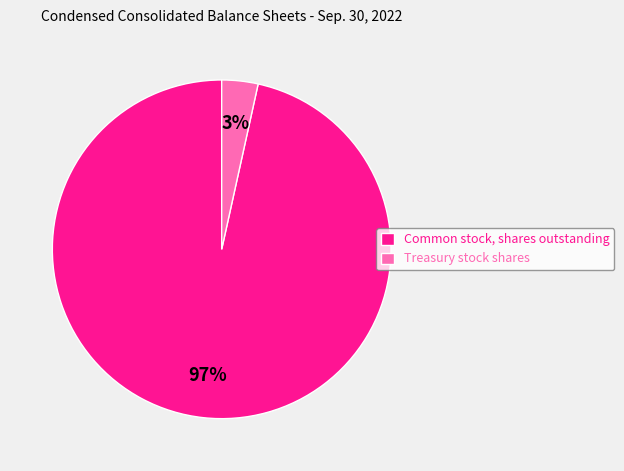

Which slice is the largest?

Common stock, shares outstanding